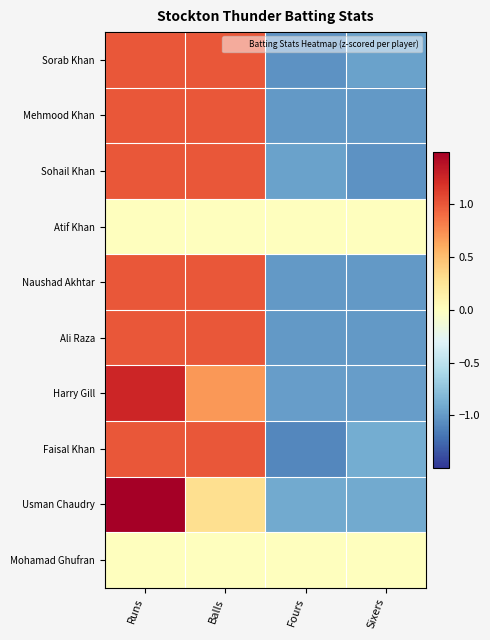

Rank the series at Runs from highest to lowest value.

Usman Chaudry, Harry Gill, Mehmood Khan, Naushad Akhtar, Ali Raza, Sohail Khan, Sorab Khan, Faisal Khan, Atif Khan, Mohamad Ghufran